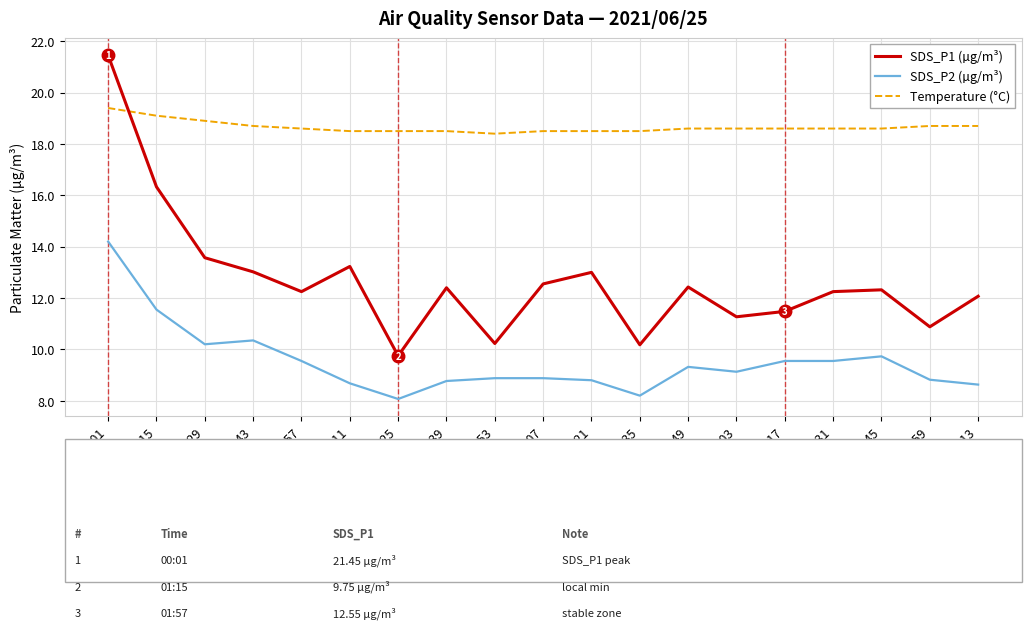

What position from the right is 00:57?

15